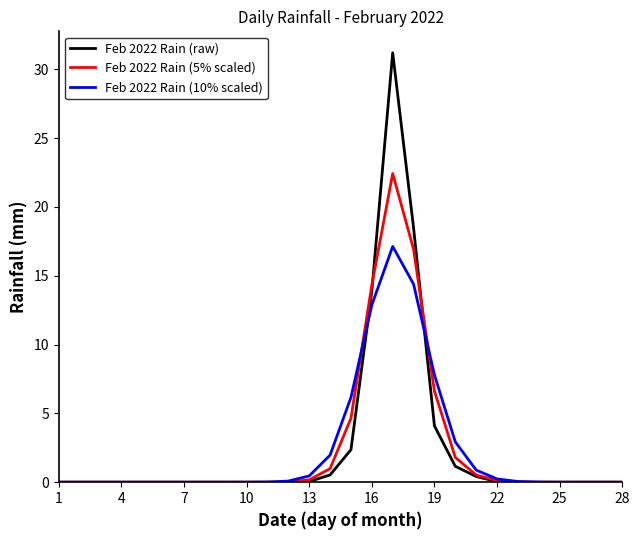

List the series in order of their peak value, highest first.

Feb 2022 Rain (raw), Feb 2022 Rain (5% scaled), Feb 2022 Rain (10% scaled)